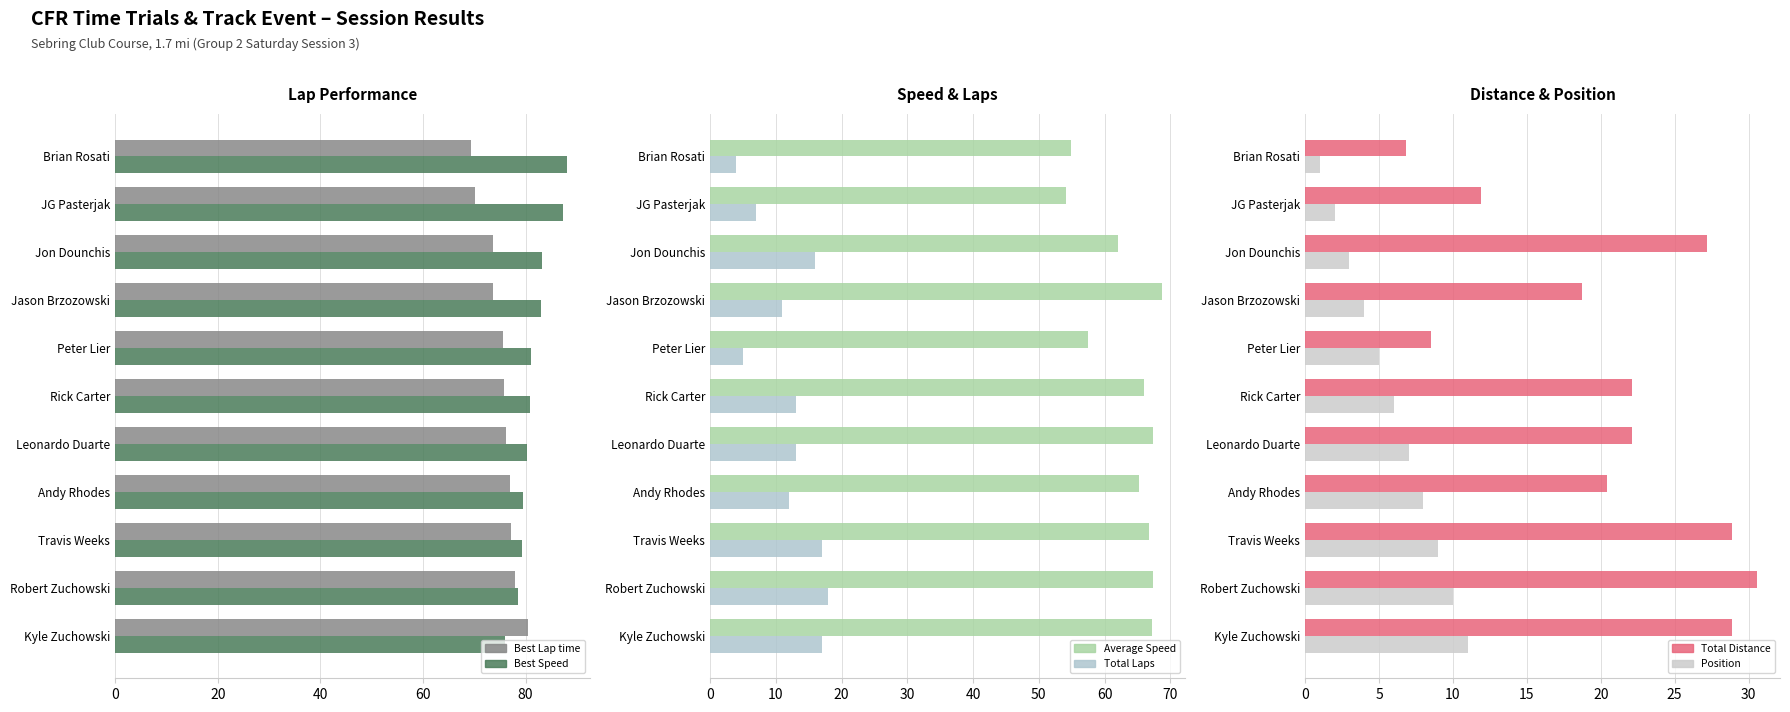

How many data points in Total Distance are less than 22?

5